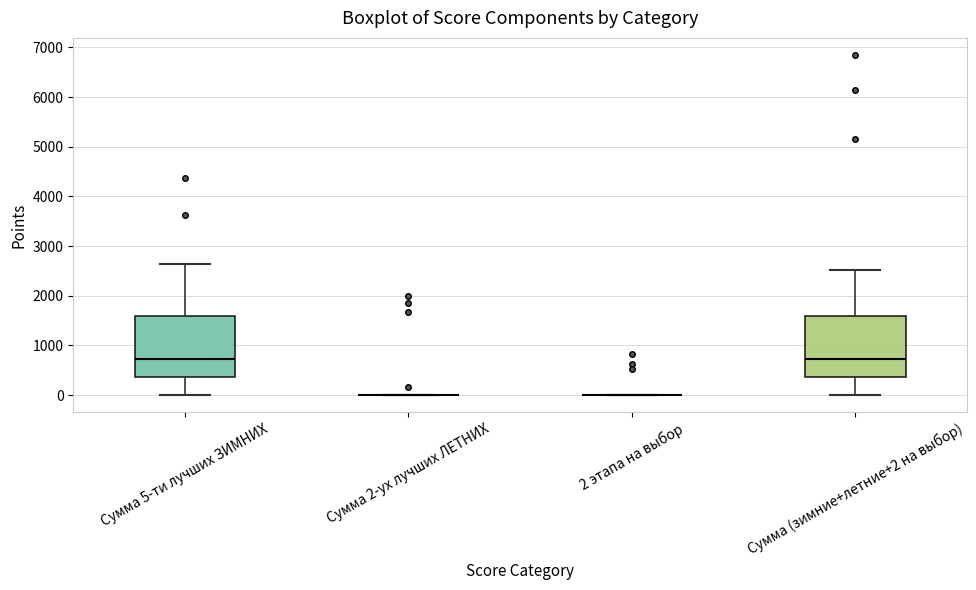

Where does the upper whisker of the box for Сумма 5-ти лучших ЗИМНИХ end on the y-axis? The values are not printed on the chart, so give them approximately, as read against the axis.

2600